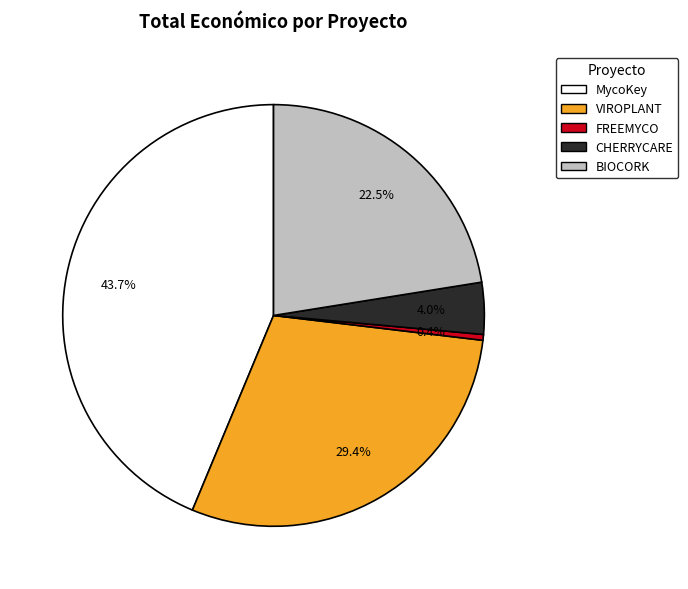

How many segments does this pie chart have?

5